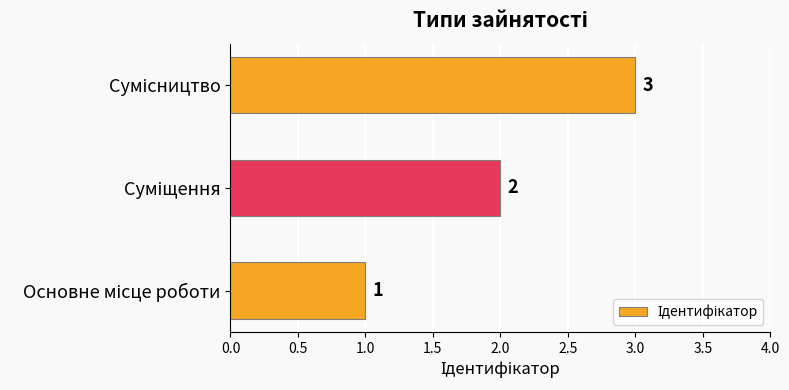

Count the values in the range 1 to 3.

3